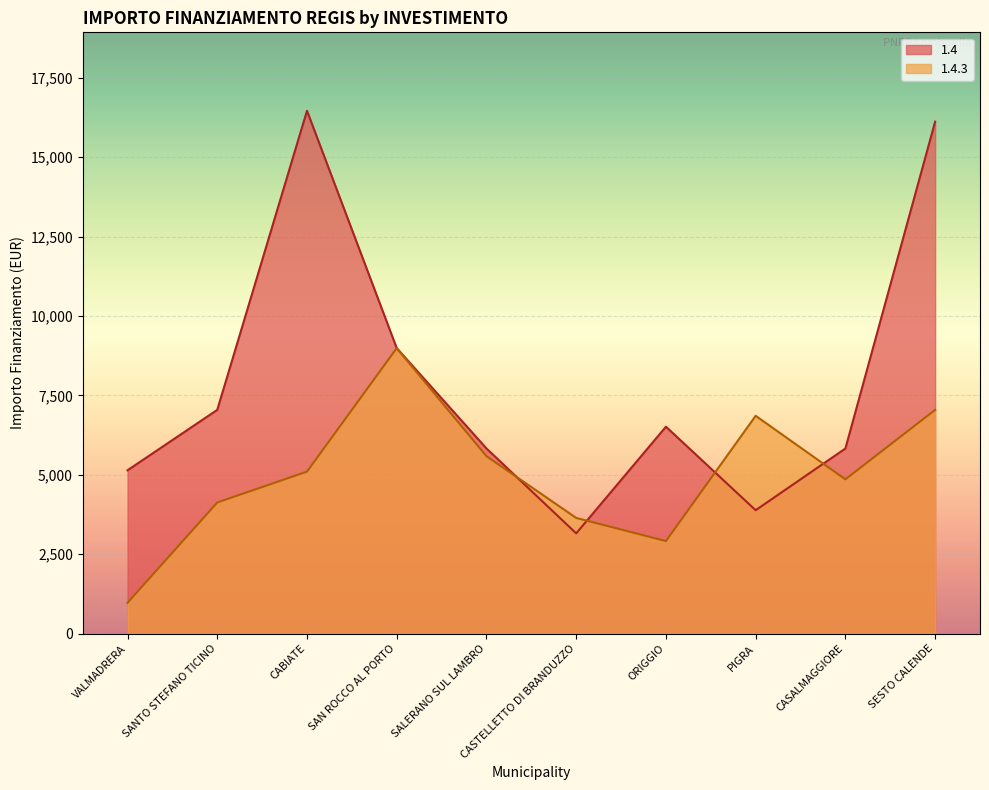

Reading left to right, transcribe all the data shown in this chart.

1.4: VALMADRERA=5145	SANTO STEFANO TICINO=7047	CABIATE=16464	SAN ROCCO AL PORTO=8991	SALERANO SUL LAMBRO=5832	CASTELLETTO DI BRANDUZZO=3159	ORIGGIO=6517	PIGRA=3888	CASALMAGGIORE=5831	SESTO CALENDE=16121
1.4.3: VALMADRERA=972	SANTO STEFANO TICINO=4131	CABIATE=5103	SAN ROCCO AL PORTO=8991	SALERANO SUL LAMBRO=5589	CASTELLETTO DI BRANDUZZO=3645	ORIGGIO=2916	PIGRA=6860	CASALMAGGIORE=4860	SESTO CALENDE=7047